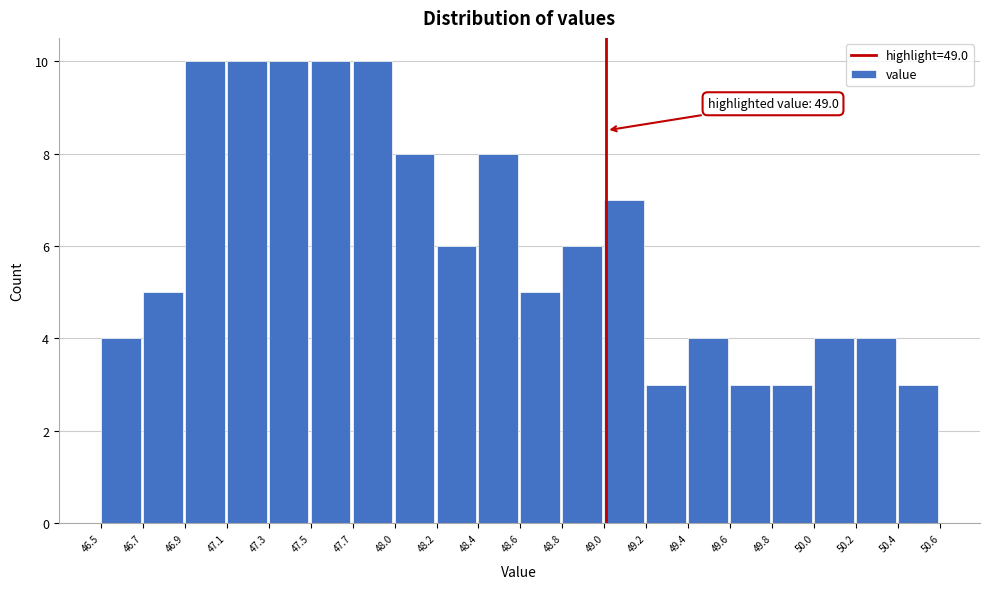

Reading left to right, what are all the values shown in this chart?

4	5	10	10	10	10	10	8	6	8	5	6	7	3	4	3	3	4	4	3